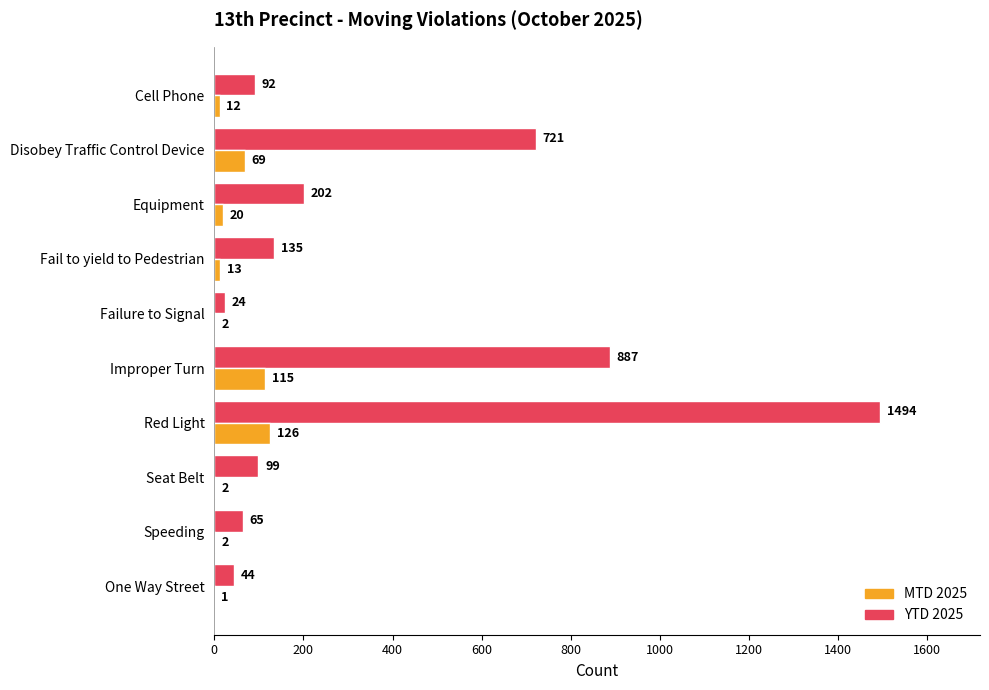

What is the maximum value shown in the chart?

1494